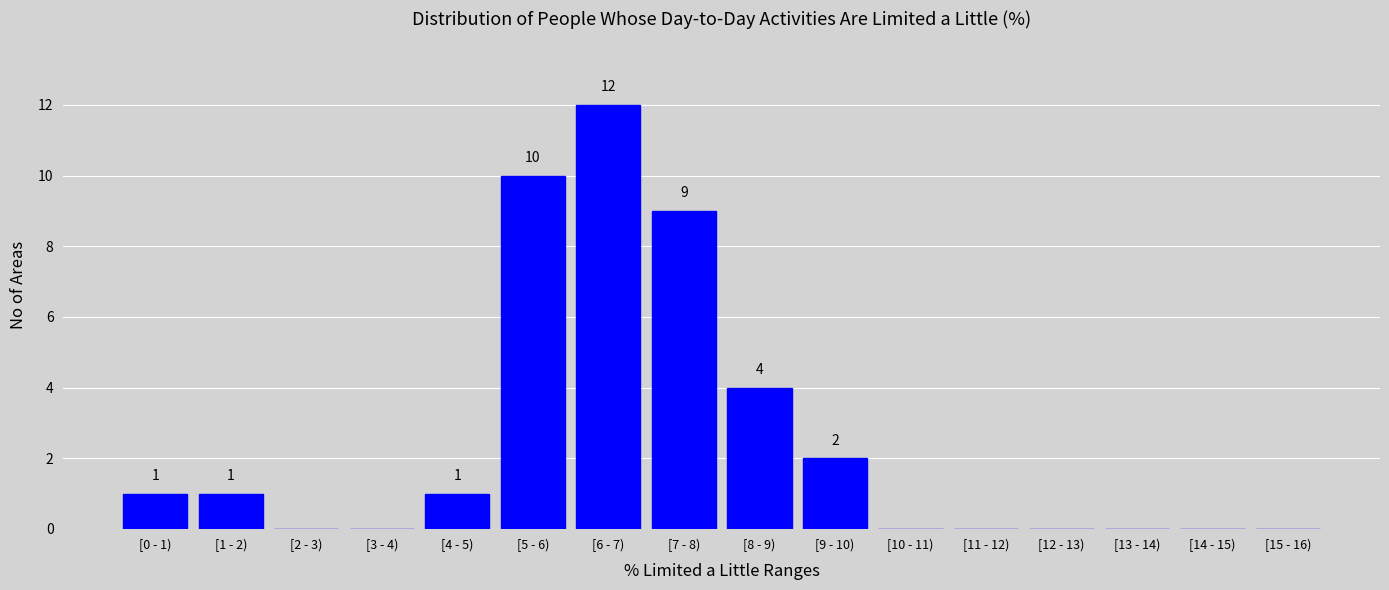

Which has a higher value, [13 - 14) or [7 - 8)?

[7 - 8)